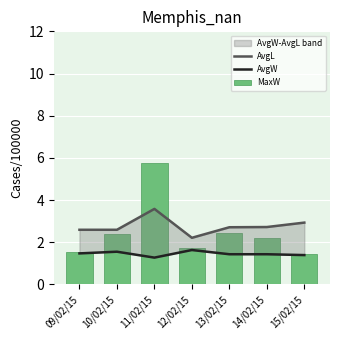

Which series has the largest total across all categories?

AvgL